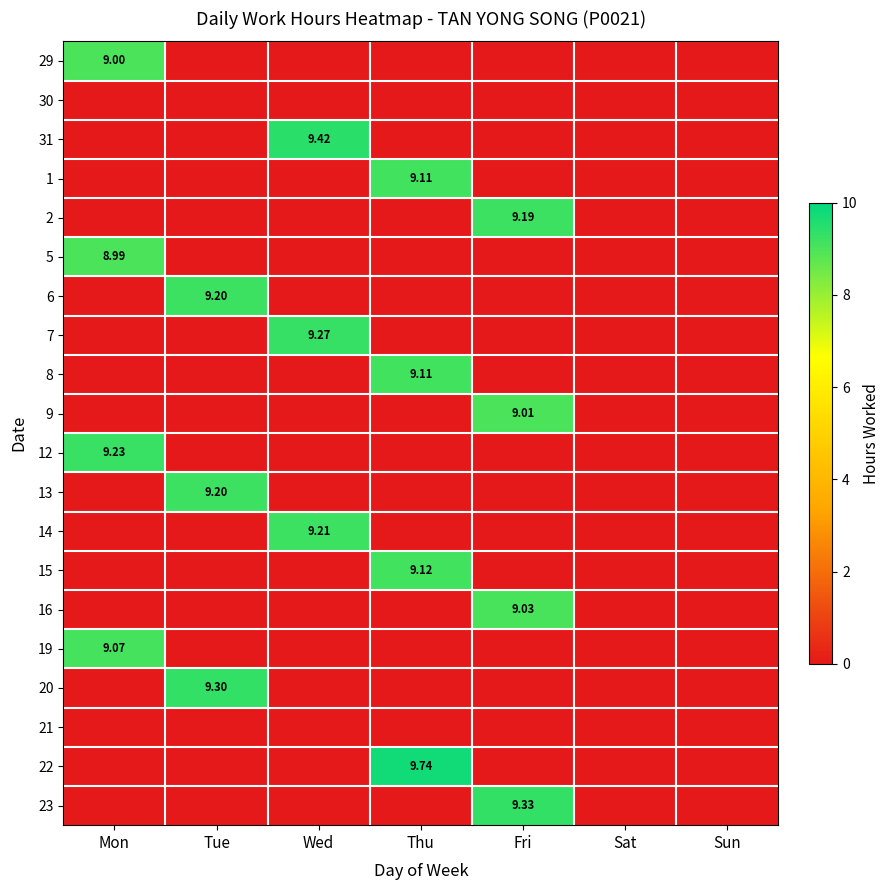

Is the value of 13 at Tue greater than the value of 6 at Tue?

No